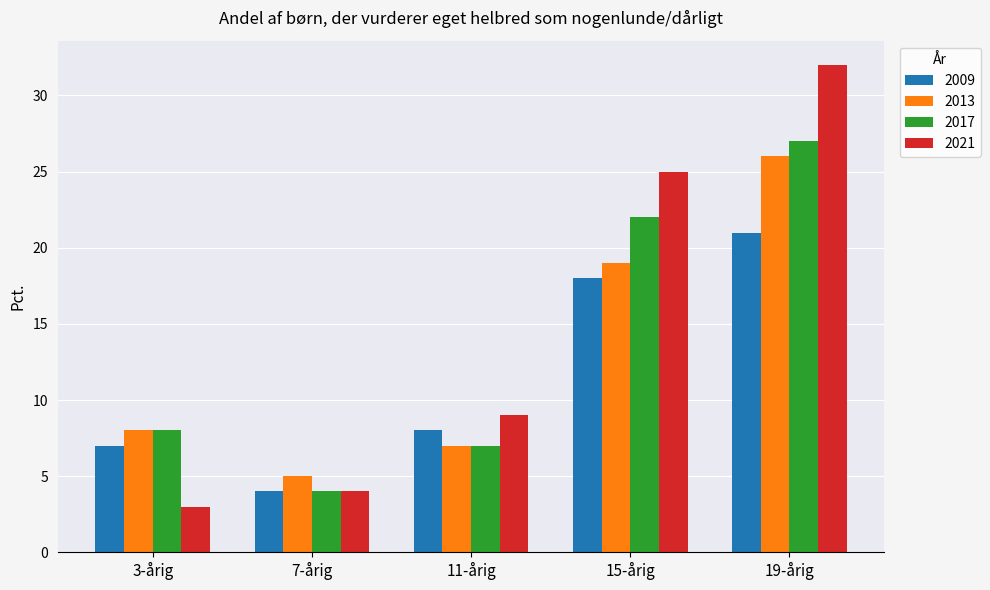

Rank the series by their average value, from lowest to highest.

2009, 2013, 2017, 2021